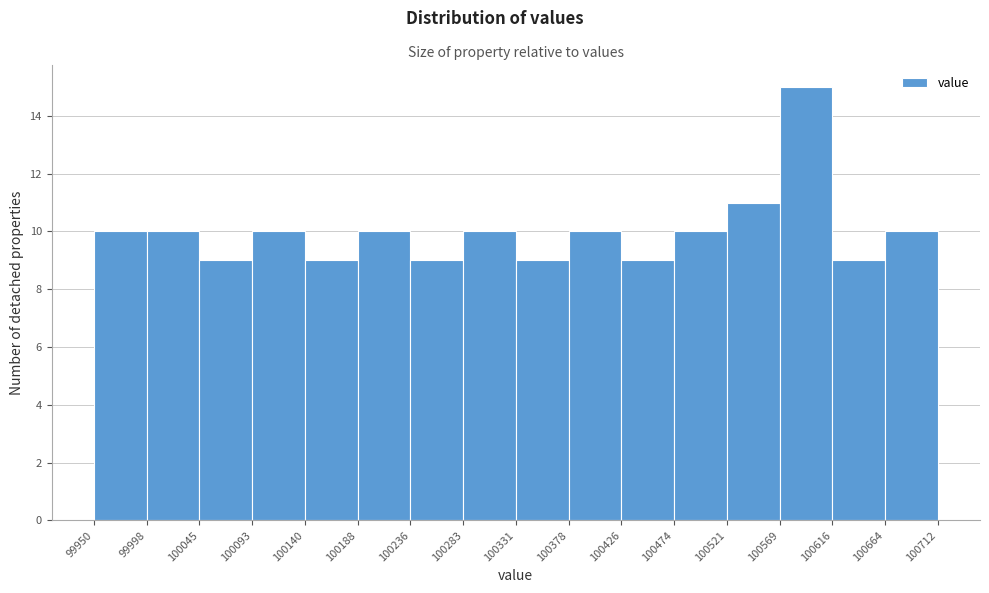

Reading left to right, transcribe this chart: for each bar, give the range it covers on the x-axis and its height. The values are not printed on the chart, so give them approximately, as read against the axis.

99950 to 99998: 10
99998 to 100045: 10
100045 to 100093: 9
100093 to 100140: 10
100140 to 100188: 9
100188 to 100236: 10
100236 to 100283: 9
100283 to 100331: 10
100331 to 100378: 9
100378 to 100426: 10
100426 to 100474: 9
100474 to 100521: 10
100521 to 100569: 11
100569 to 100616: 15
100616 to 100664: 9
100664 to 100712: 10